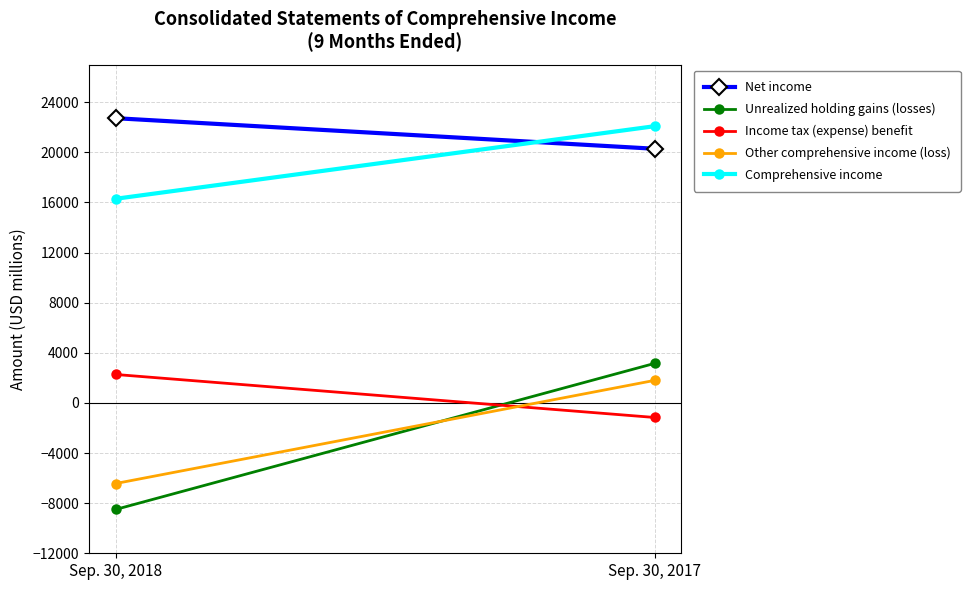

What is the greatest value displayed?

22727